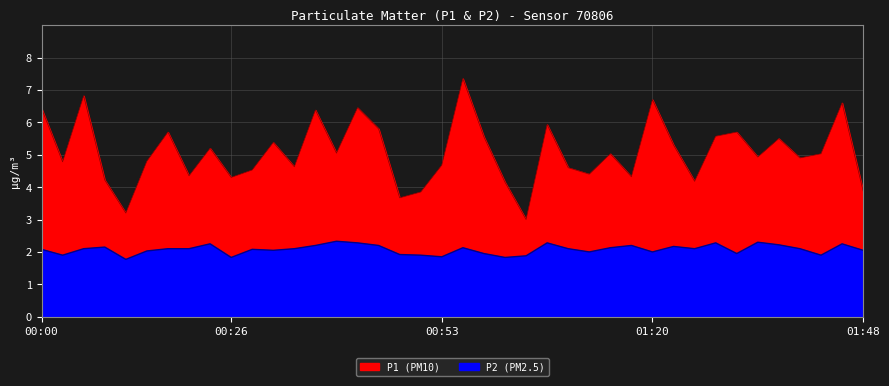

True or false: P2 has a value of 1.9 at 01:04.

True